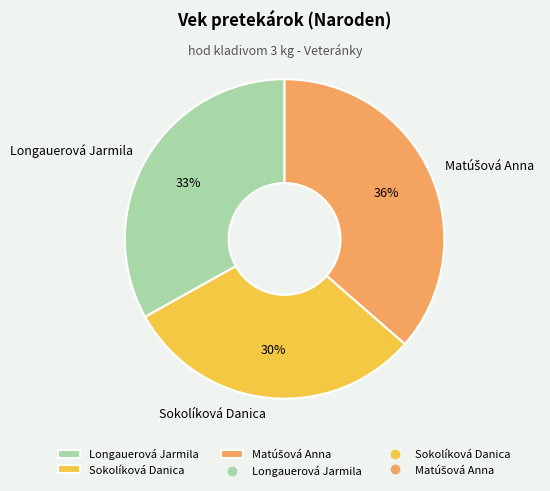

Count the number of slices in the pie.

3